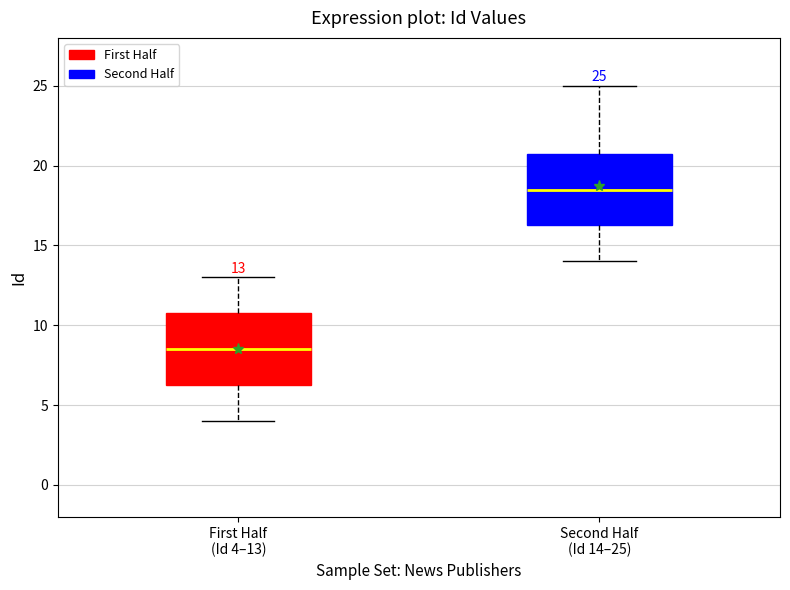

Which box's median line is the lowest?

First Half (Id 4–13)